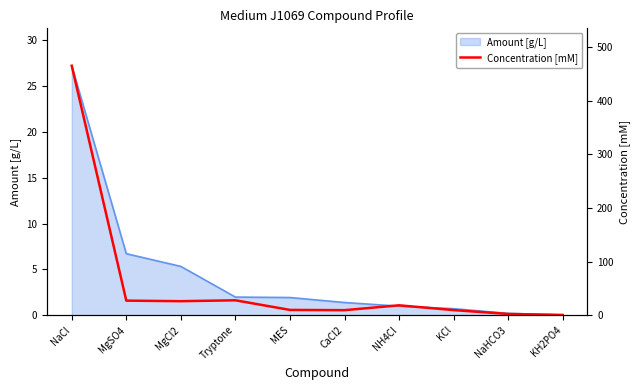

Which category has the highest value in the Amount [g/L] series?

NaCl